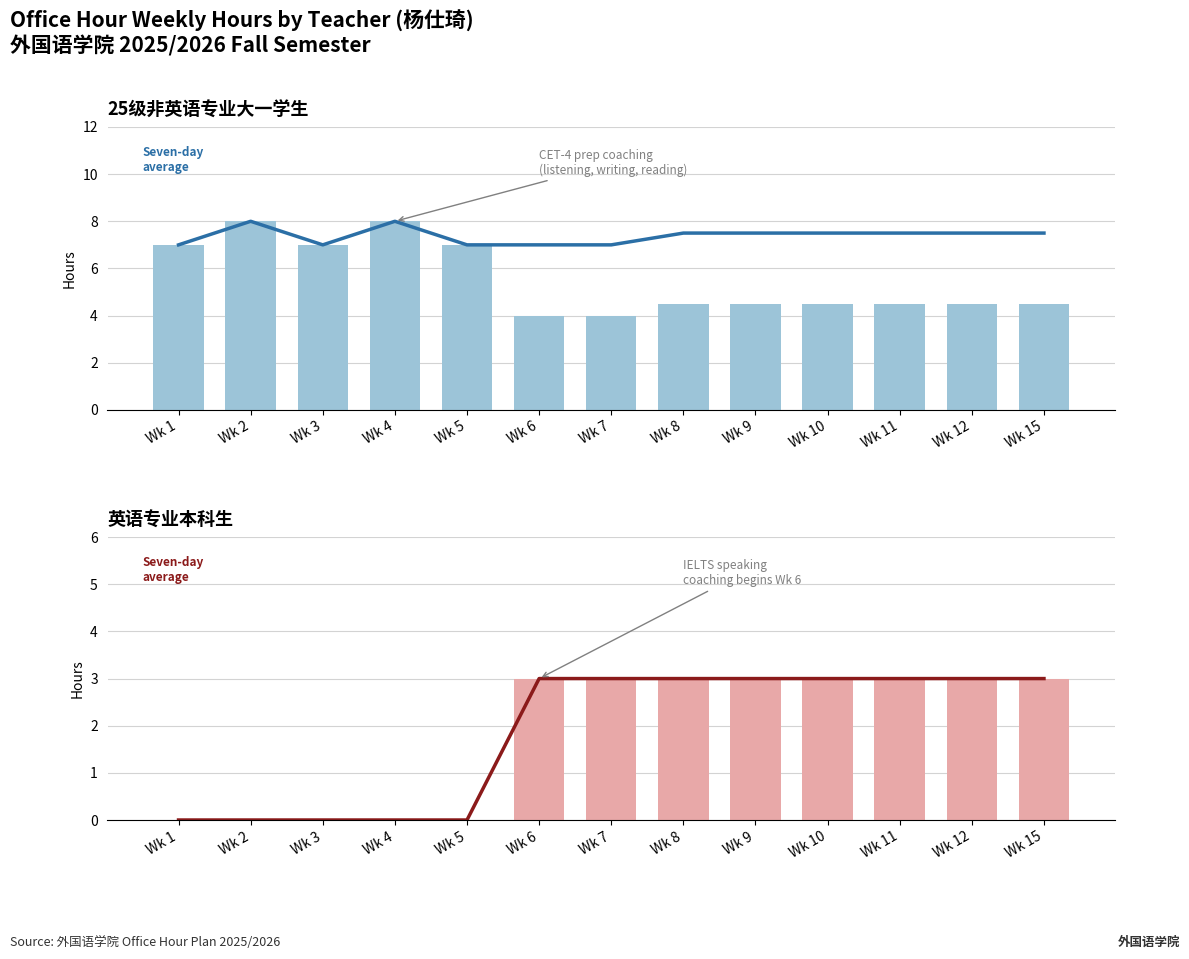

Rank the series at Wk 3 from lowest to highest value.

Weekly avg (English major), 英语专业本科生 (hours), Weekly avg (non-English major), 25级非英语专业大一学生 (hours)